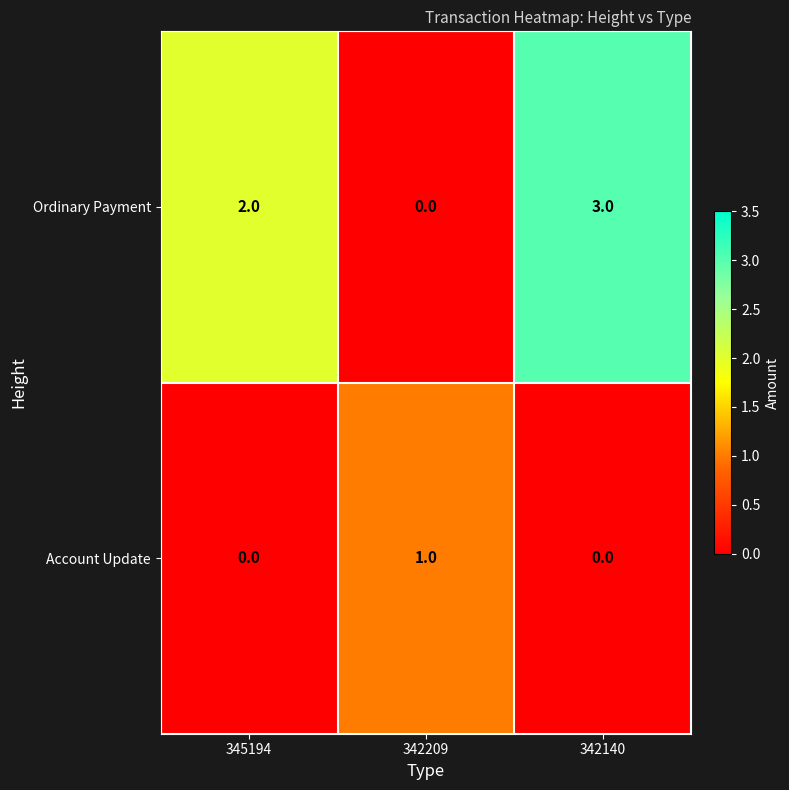

Which category has the lowest value in the Ordinary Payment series?

342209